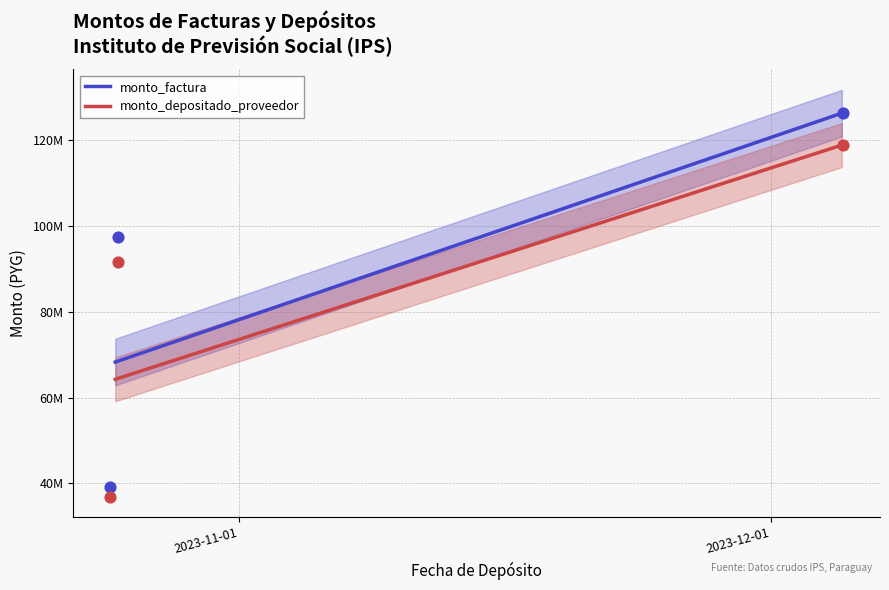

At which category is the sum across all series the highest?

2023-12-05